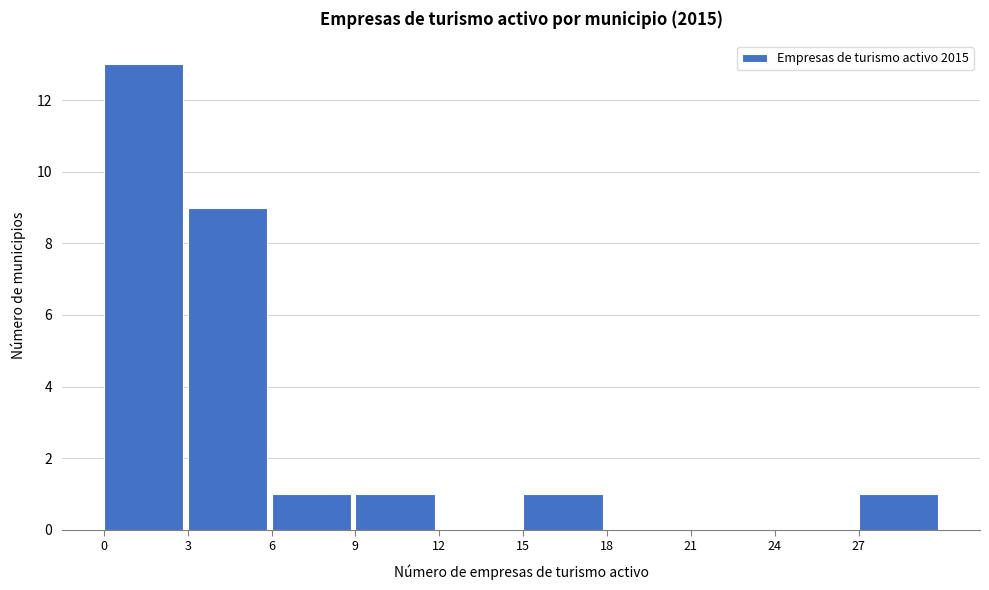

Reading left to right, transcribe this chart: for each bar, give the range it covers on the x-axis and its height. The values are not printed on the chart, so give them approximately, as read against the axis.

0 to 3: 13
3 to 6: 9
6 to 9: 1
9 to 12: 1
12 to 15: 0
15 to 18: 1
18 to 21: 0
21 to 24: 0
24 to 27: 0
27 to 30: 1